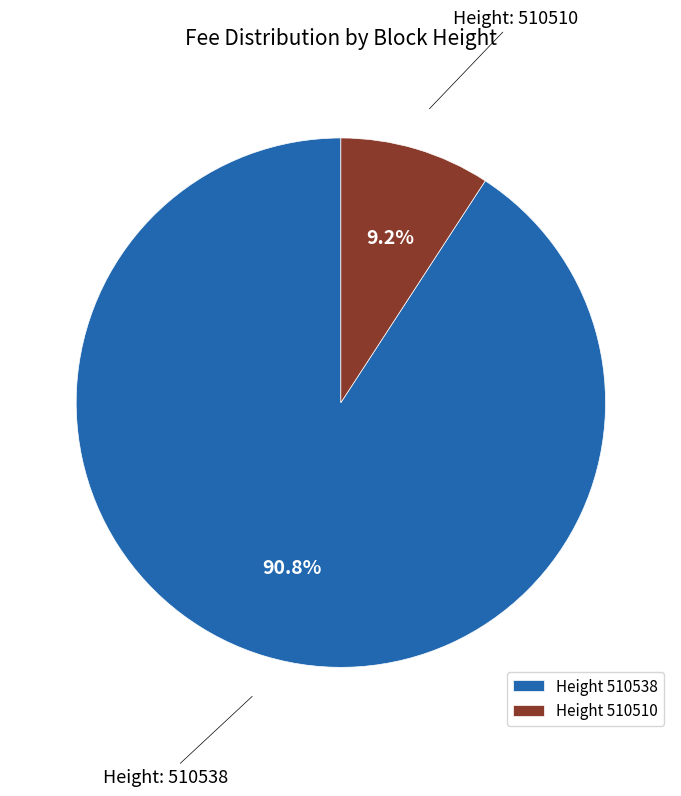

What is the total percentage of Height 510510 and Height 510538?

100.0%